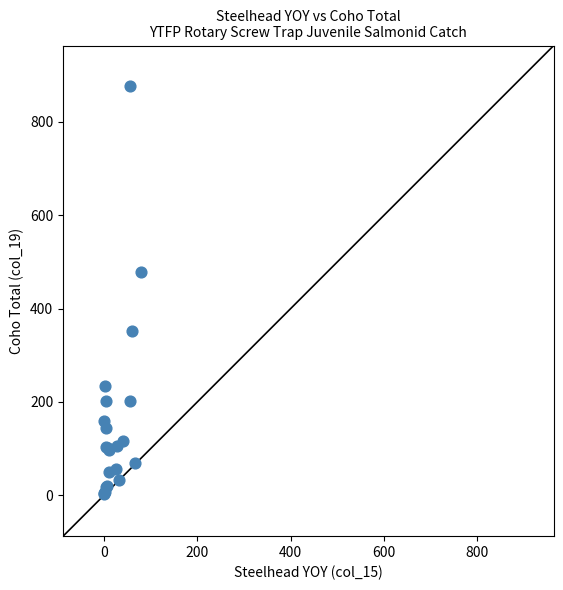

What Y value in the scatter plot is closest to 439?

479